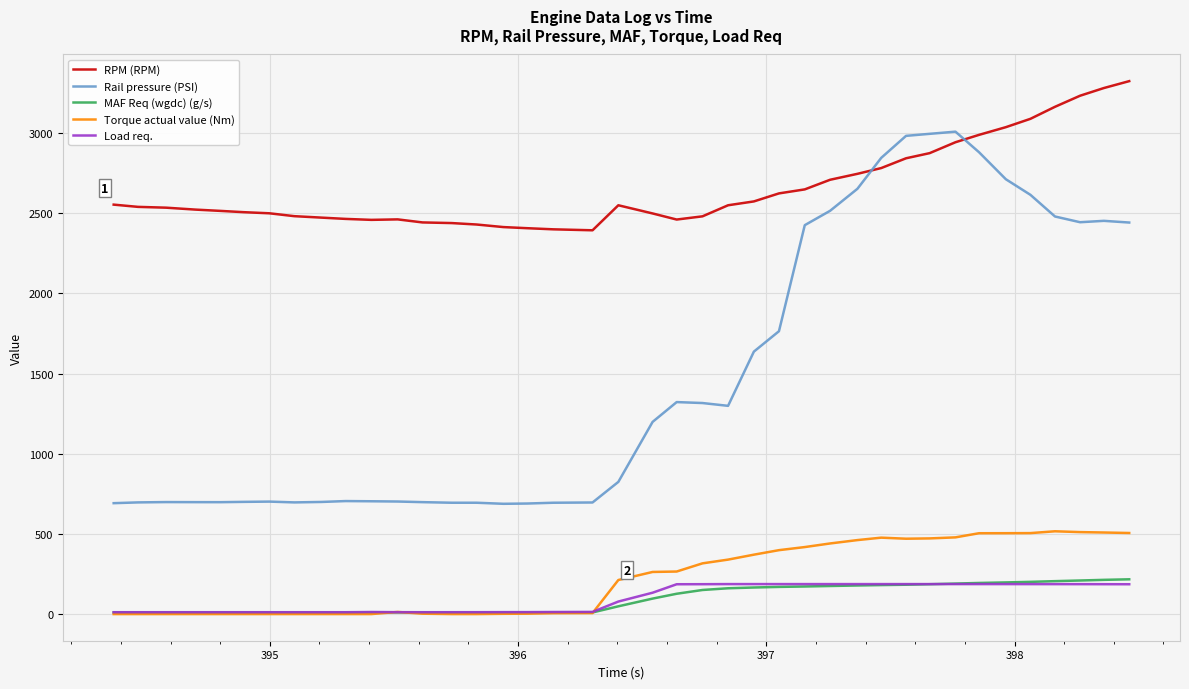

Which series has the largest total across all categories?

RPM (RPM)